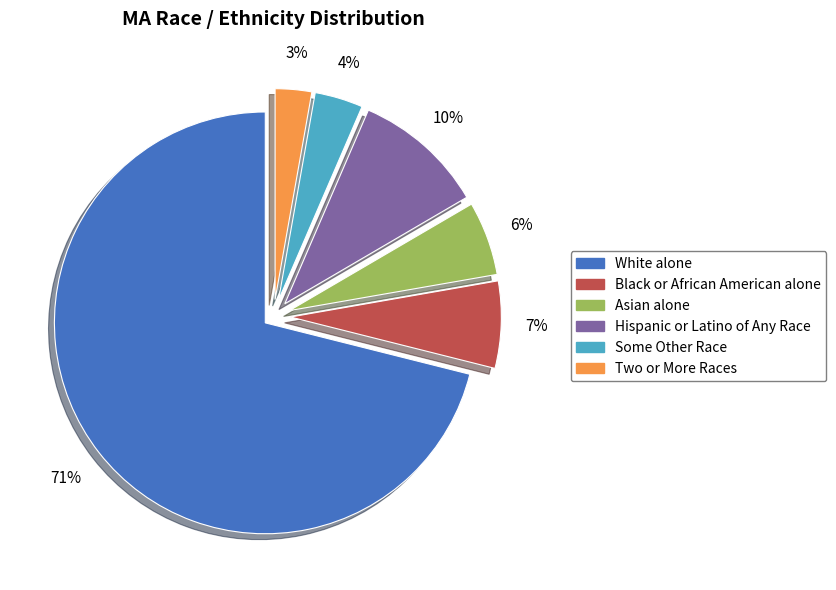

Does any single category account for the majority?

Yes